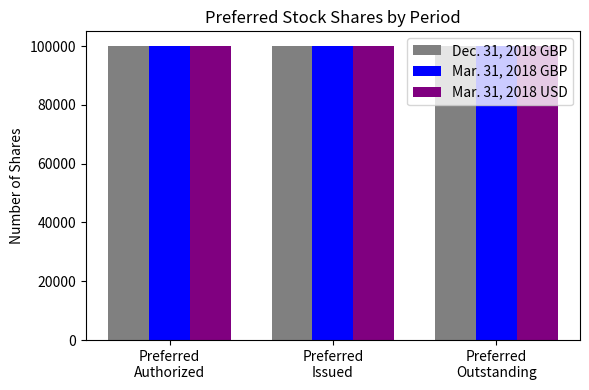

What is the label of the 4th bar from the right?

Preferred Stock Issued